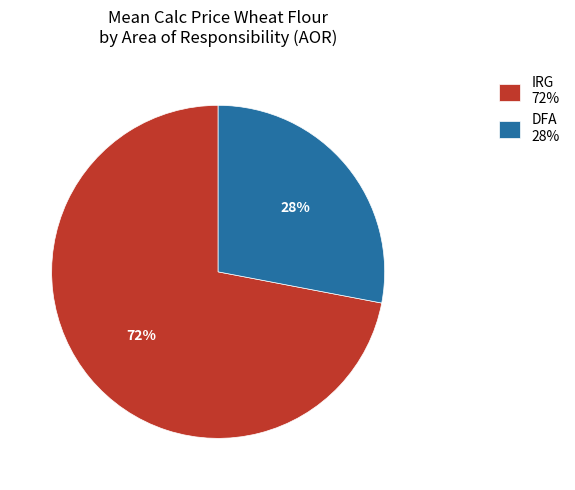

Do DFA and IRG together represent more than half of the pie?

Yes